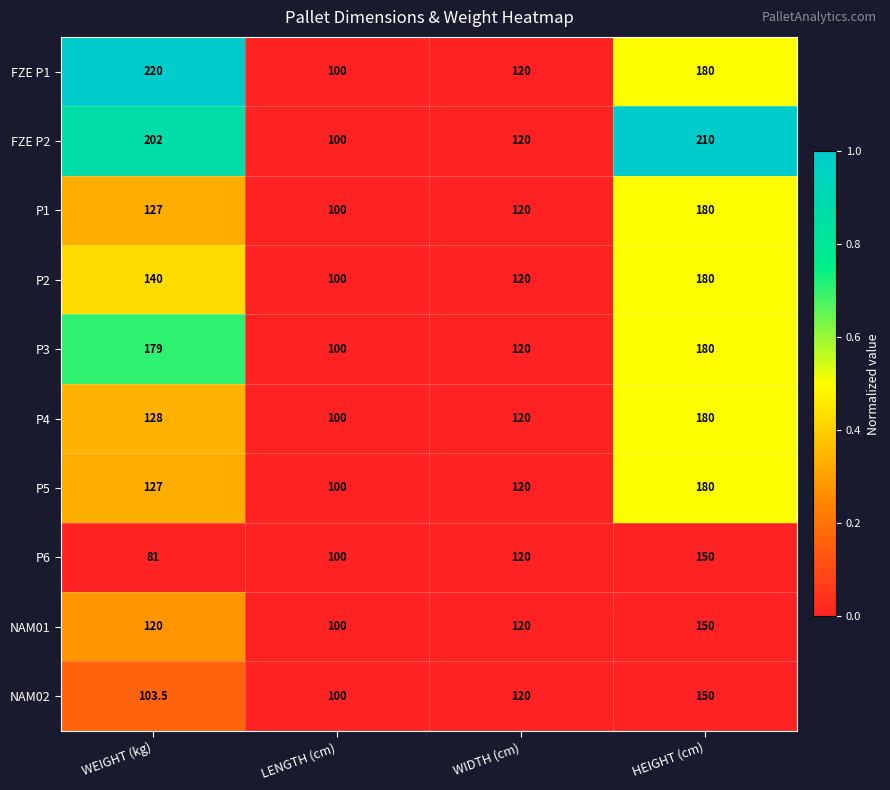

Rank the categories by P6 value from lowest to highest.

WEIGHT (kg), LENGTH (cm), WIDTH (cm), HEIGHT (cm)